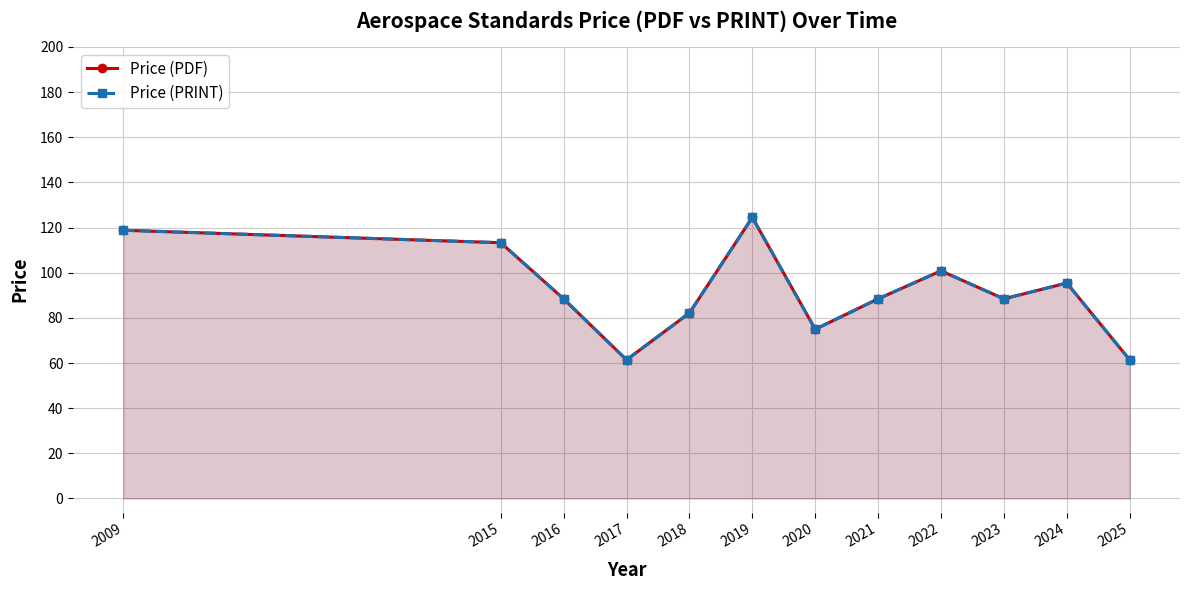

Where is the first local maximum for Price (PRINT)?

2019